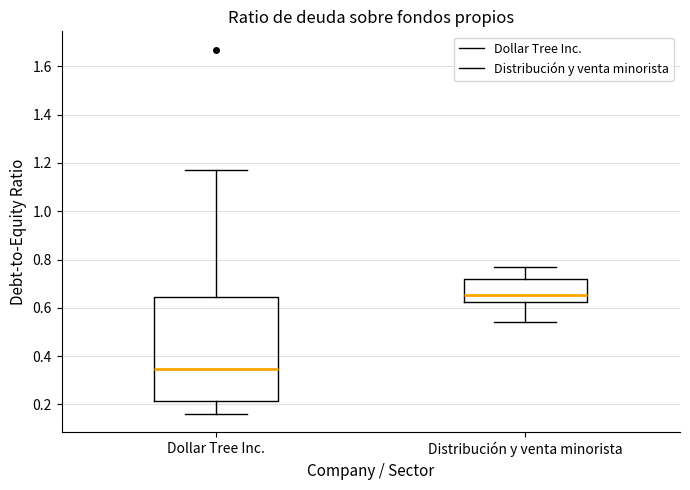

Reading left to right, read every box against the y-axis: the position of its median line, the range the box covers, and the ends of its whiskers. The values are not printed on the chart, so give them approximately, as read against the axis.

Dollar Tree Inc.: median 0.34, box 0.22 to 0.64, whiskers 0.16 to 1.18
Distribución y venta minorista: median 0.66, box 0.62 to 0.72, whiskers 0.54 to 0.78